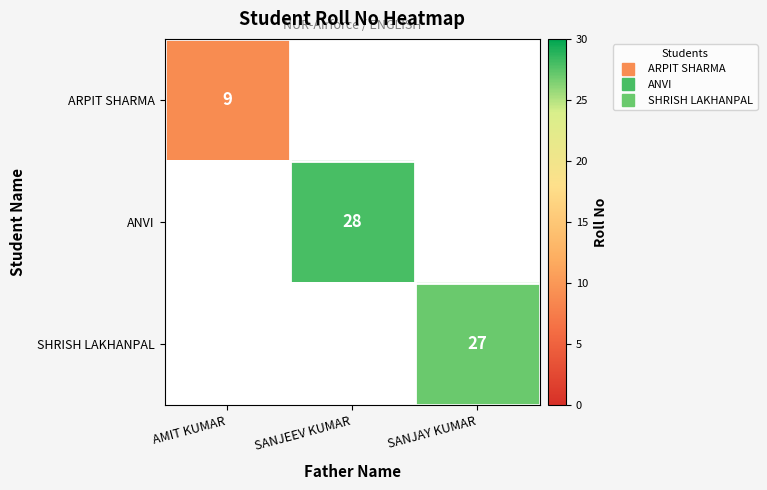

What is the maximum value shown in the chart?

28.0